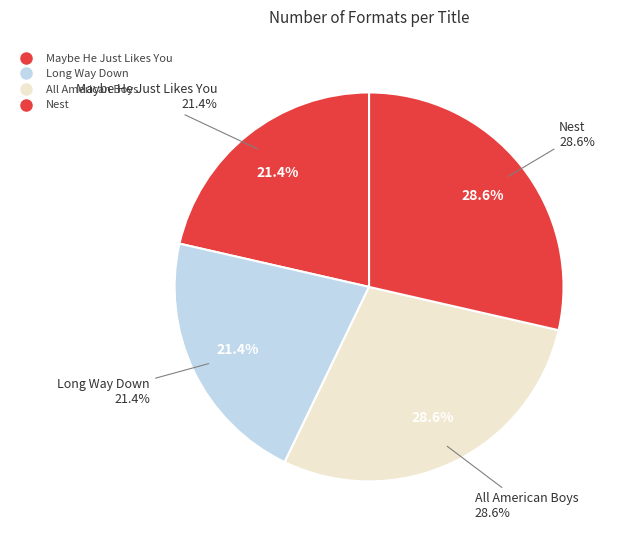

How many slices are in this pie chart?

4